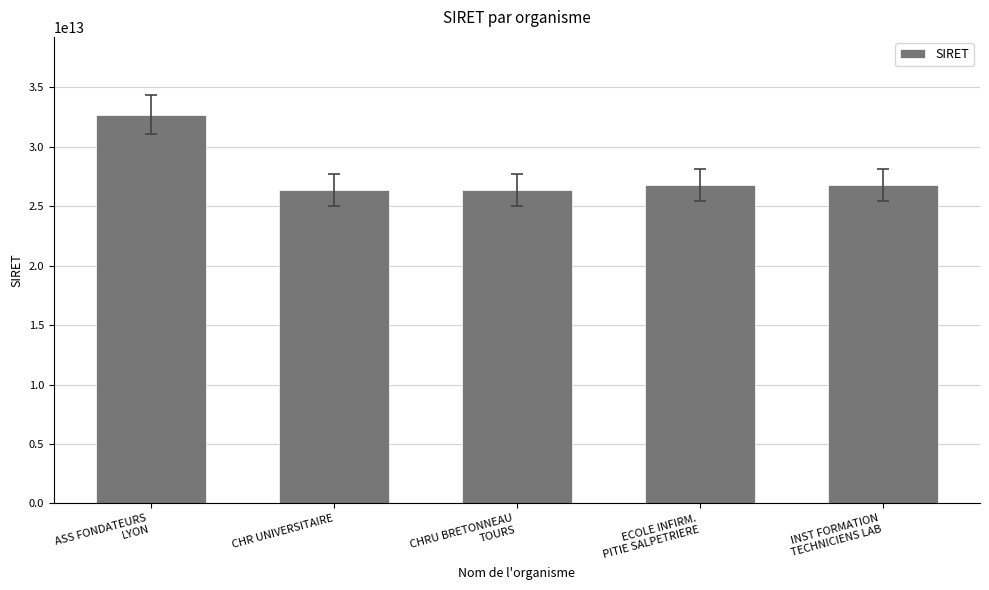

Which category has the highest value across all series?

ASS FONDATEURS
LYON